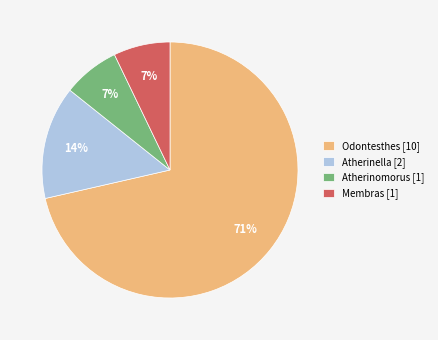

Is there any slice that represents more than half of the pie?

Yes